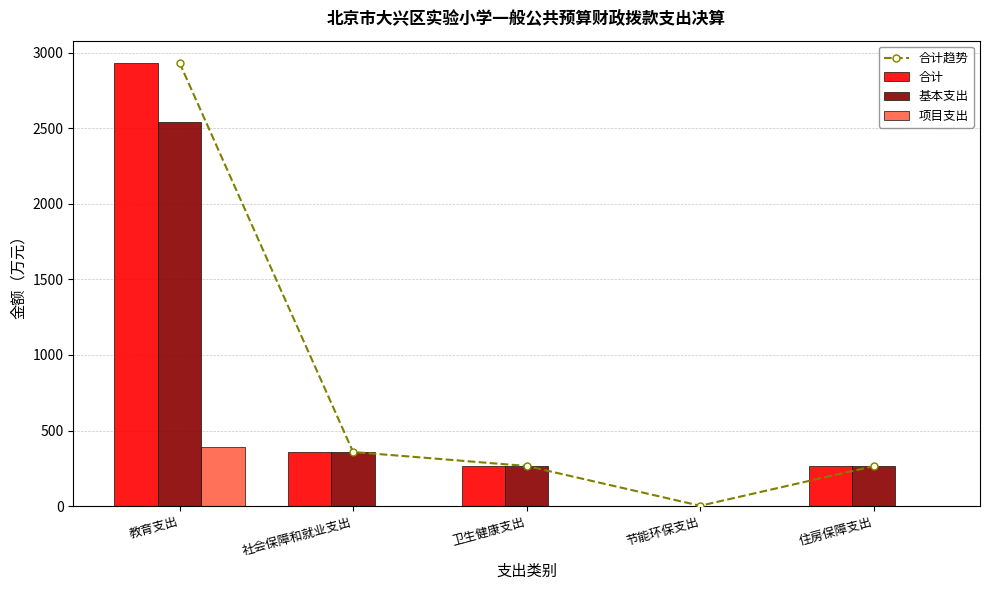

Does the chart contain any negative values?

No